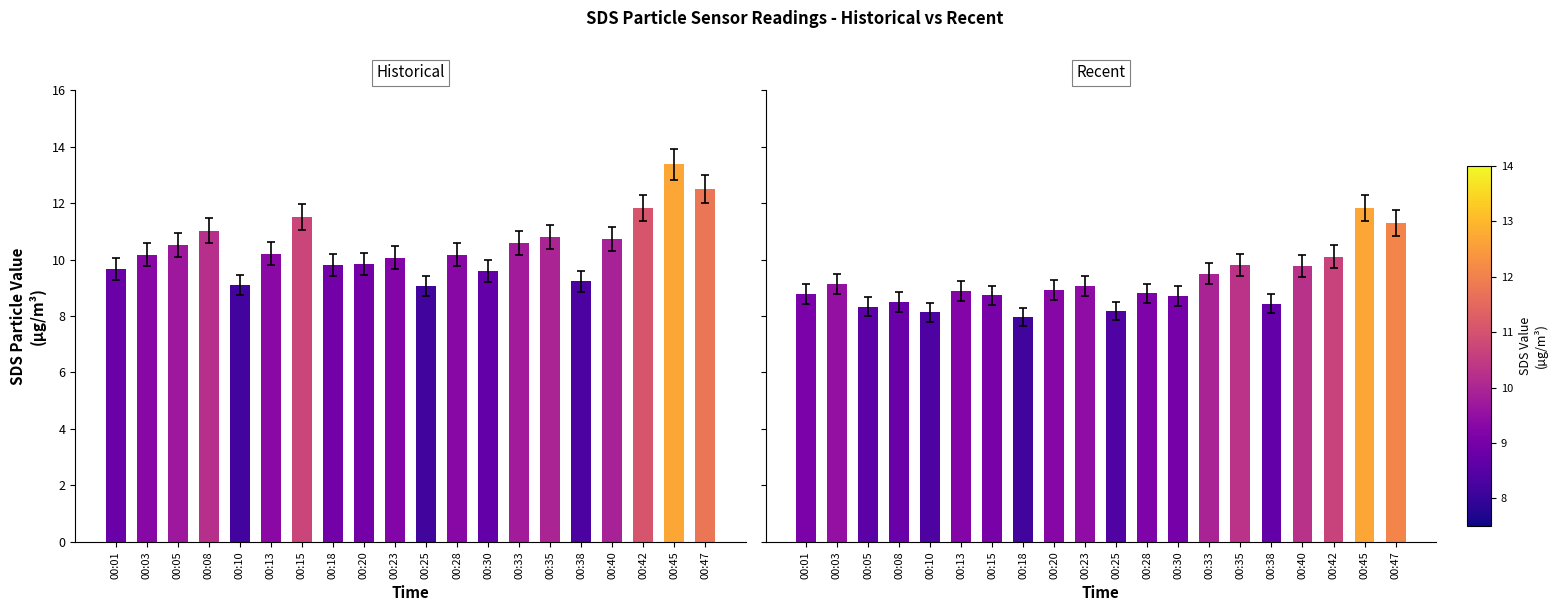

How many values in the SDS_P2 series exceed 8?

19